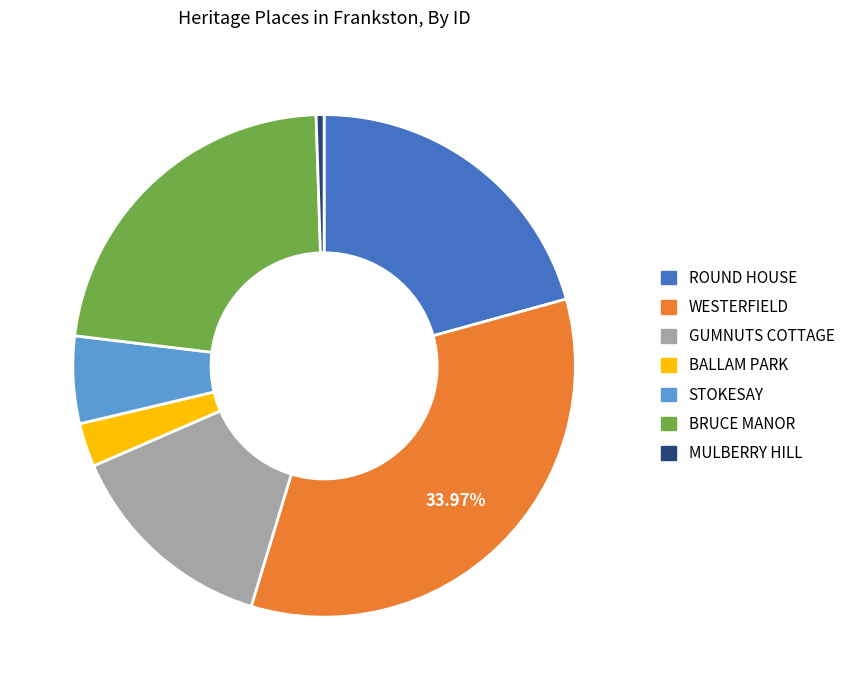

Approximately how many times larger is the value at STOKESAY compared to WESTERFIELD?

0.2